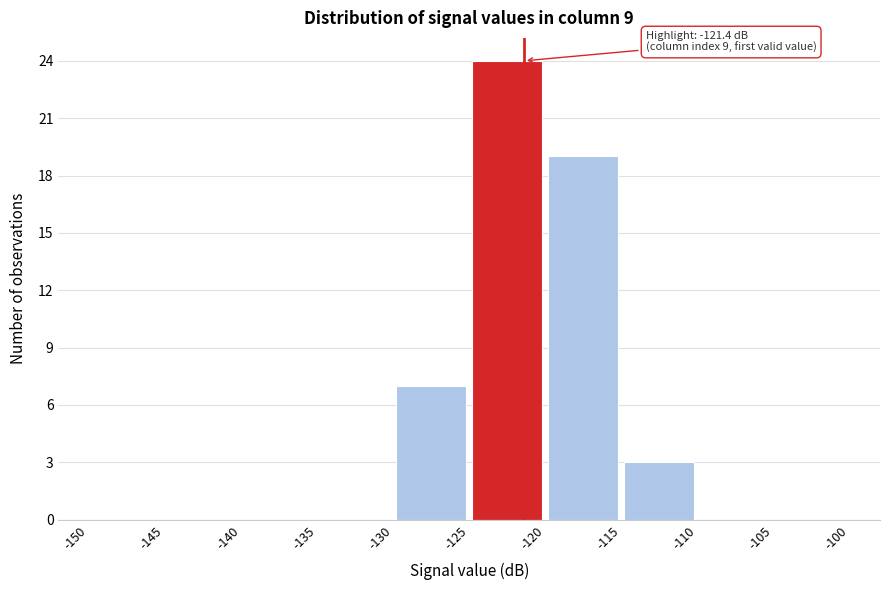

Which range on the x-axis has the tallest bar?

-125 to -120